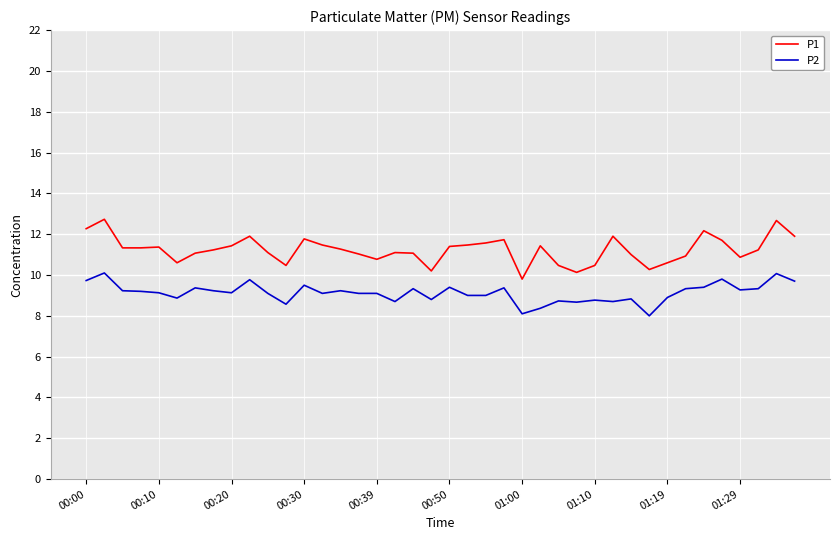

At how many categories does at least one series exceed 8?

40